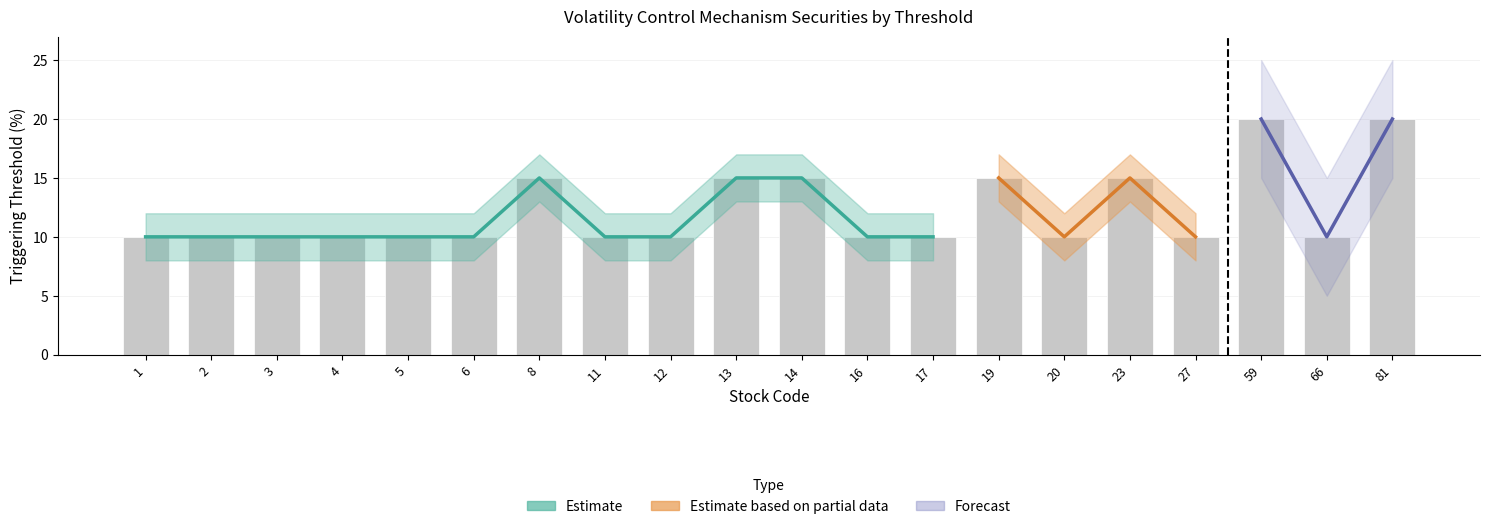

Count the number of categories in the chart.

20